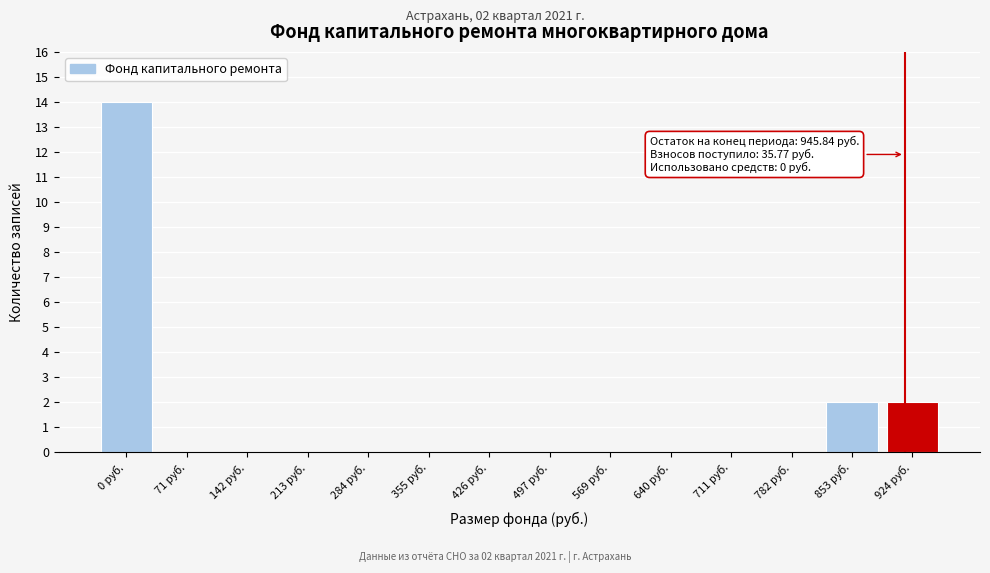

Reading left to right, extract all data points from this chart.

0 руб.=14	71 руб.=0	142 руб.=0	213 руб.=0	284 руб.=0	355 руб.=0	426 руб.=0	497 руб.=0	569 руб.=0	640 руб.=0	711 руб.=0	782 руб.=0	853 руб.=2	924 руб.=2